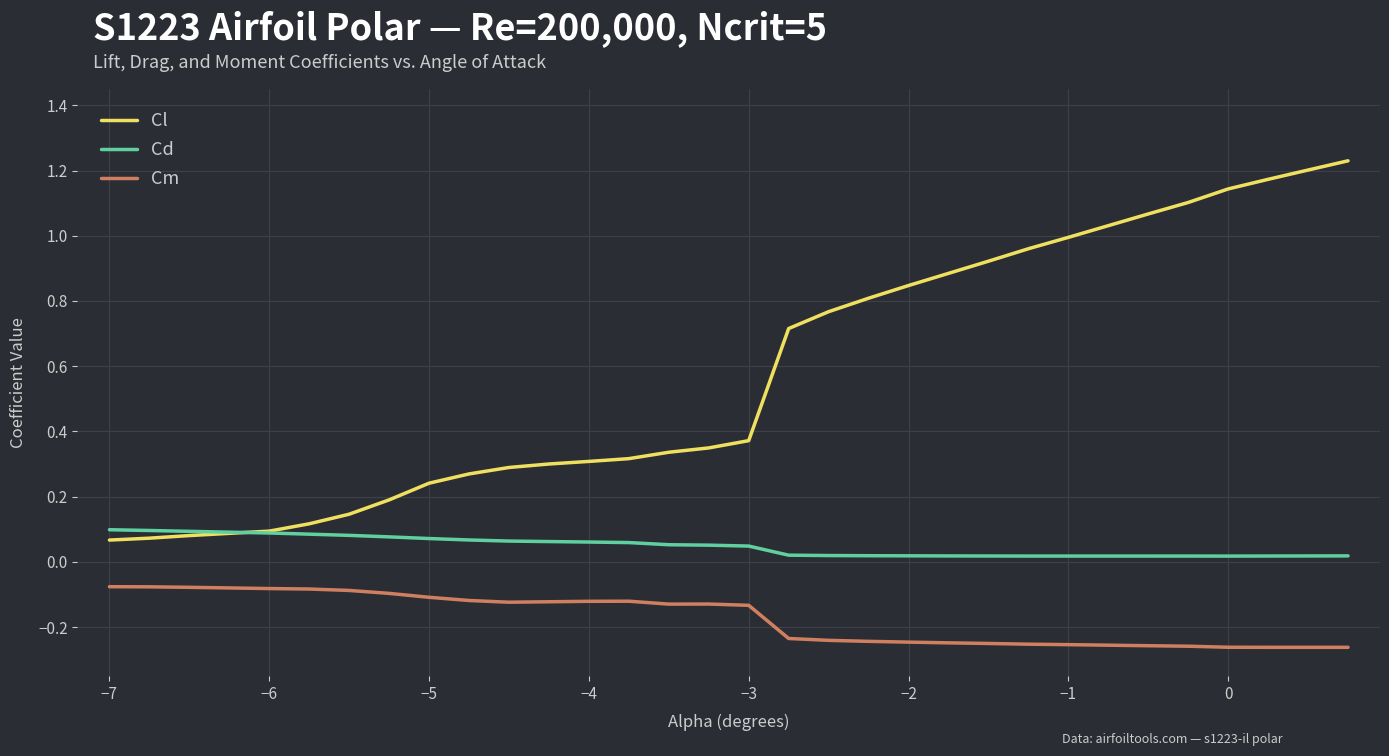

Which series has the largest range (max minus min)?

Cl